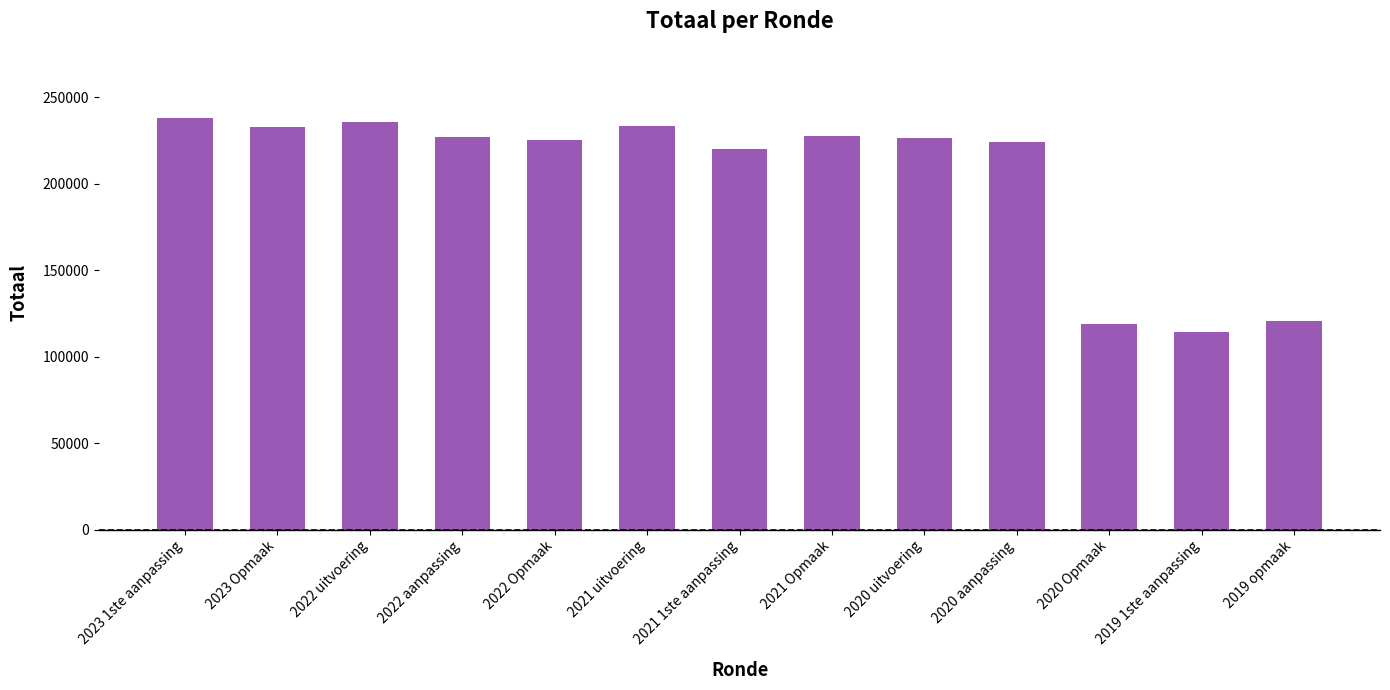

Count the number of categories in the chart.

13